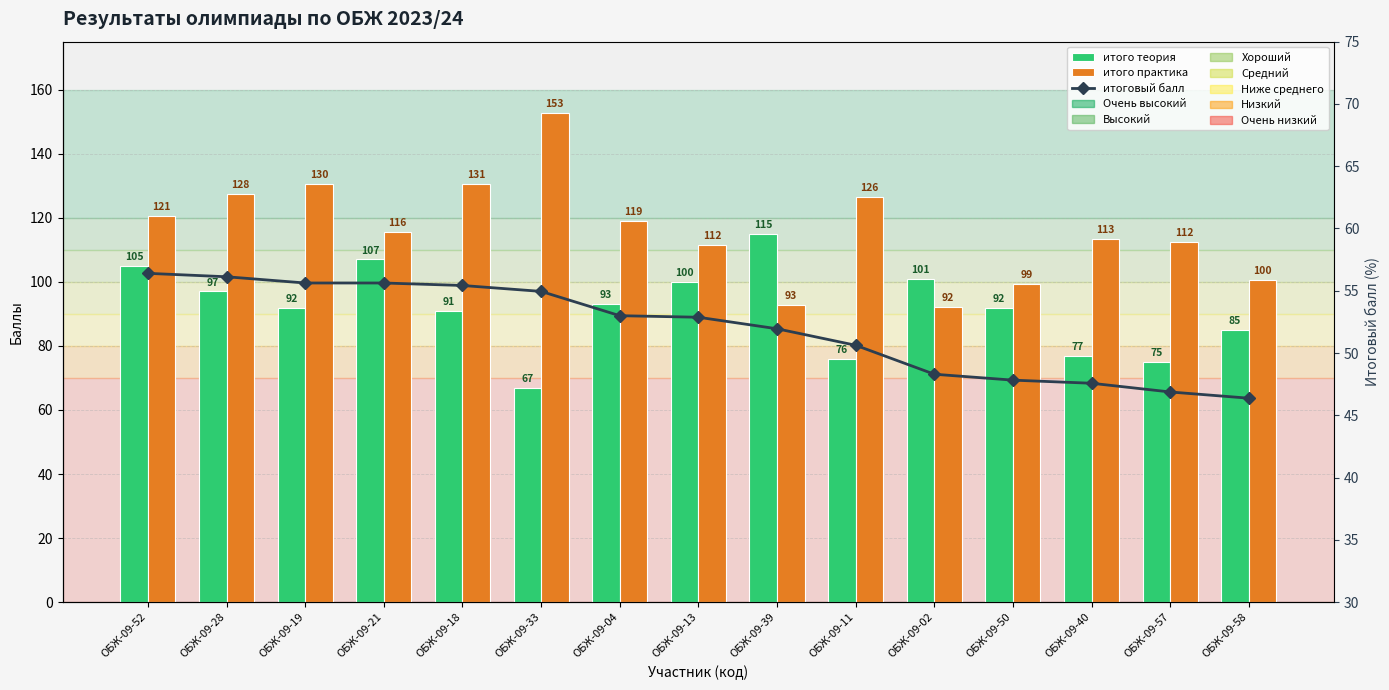

How many distinct data groups are displayed?

3